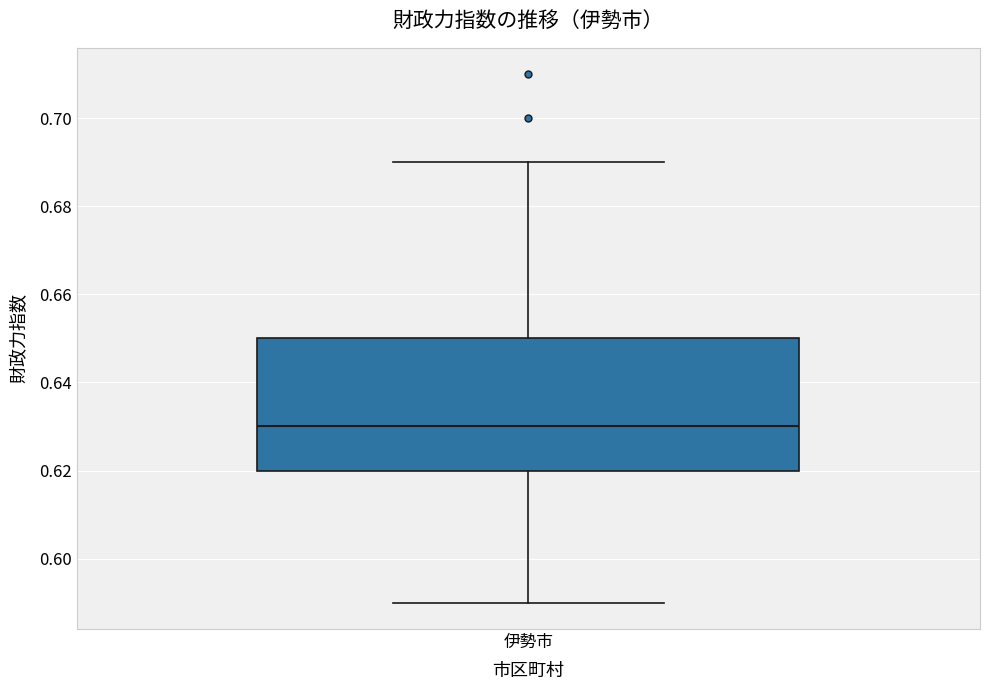

Read this box plot against the y-axis: the position of the median line, the range covered by the box, and the ends of both whiskers. The values are not printed on the chart, so give them approximately, as read against the axis.

median 0.63, box 0.62 to 0.65, whiskers 0.59 to 0.69